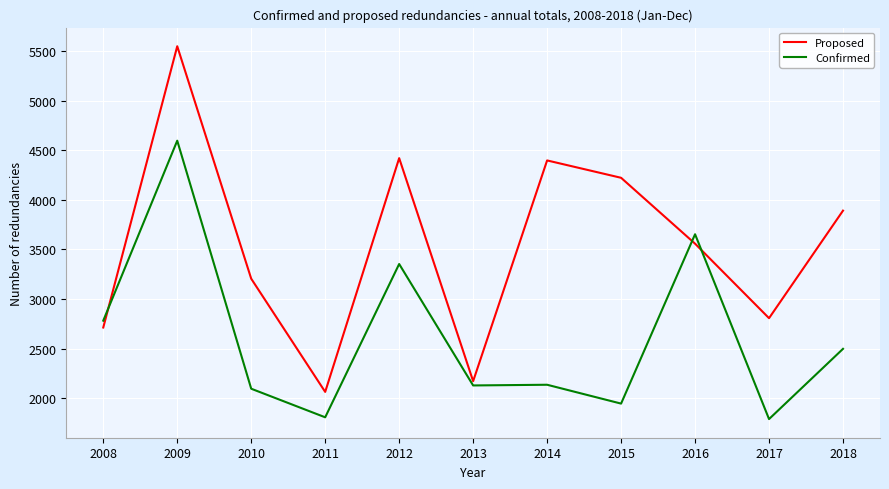

At which category does Confirmed reach its first local peak?

2009